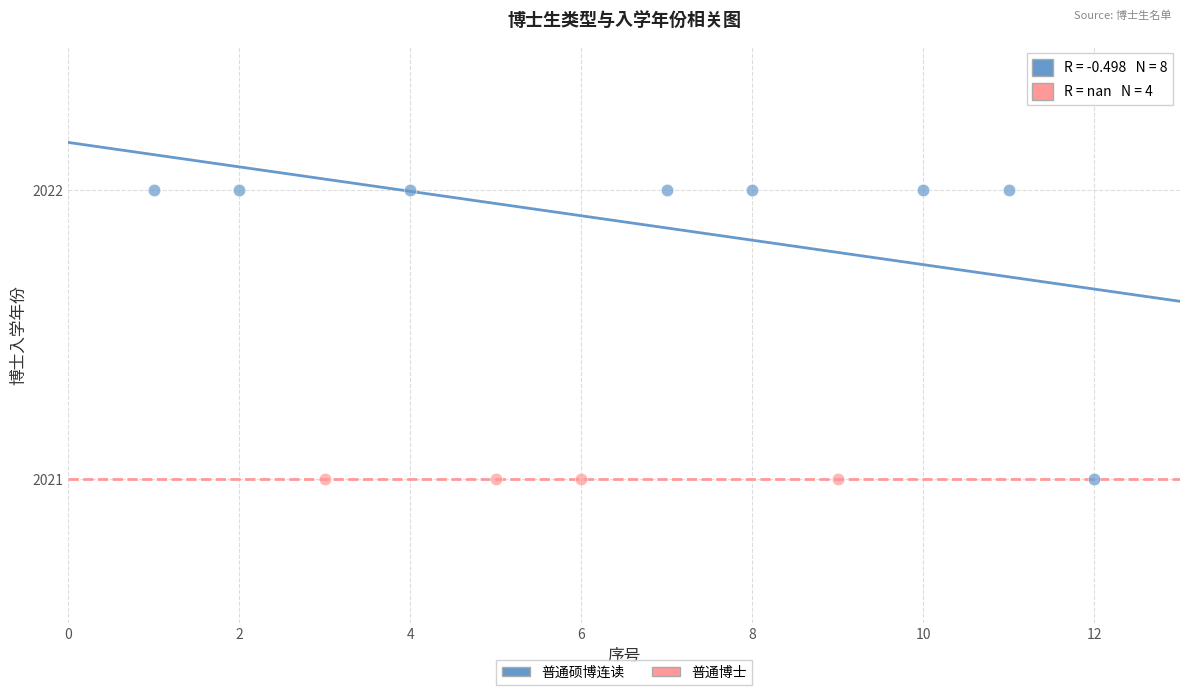

Which series contains the highest Y value?

普通硕博连读